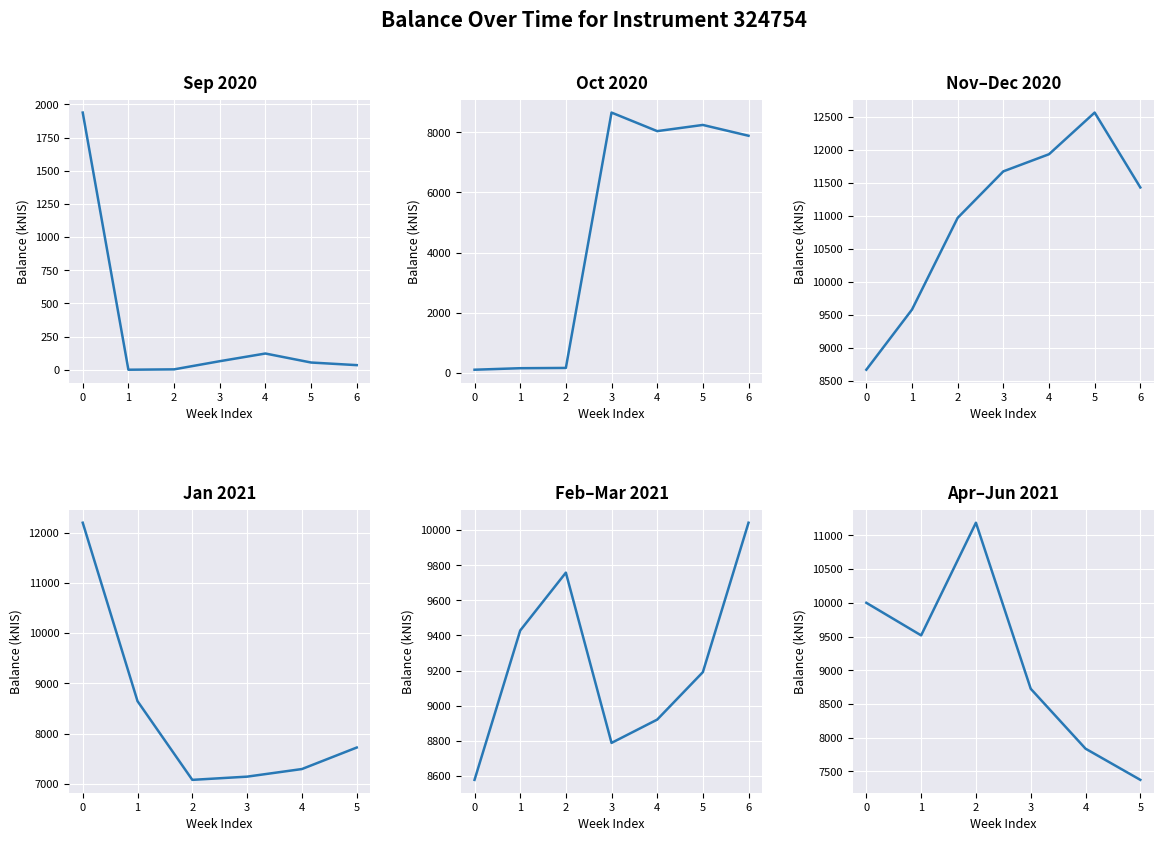

At which category does the data reach its first local peak?

2